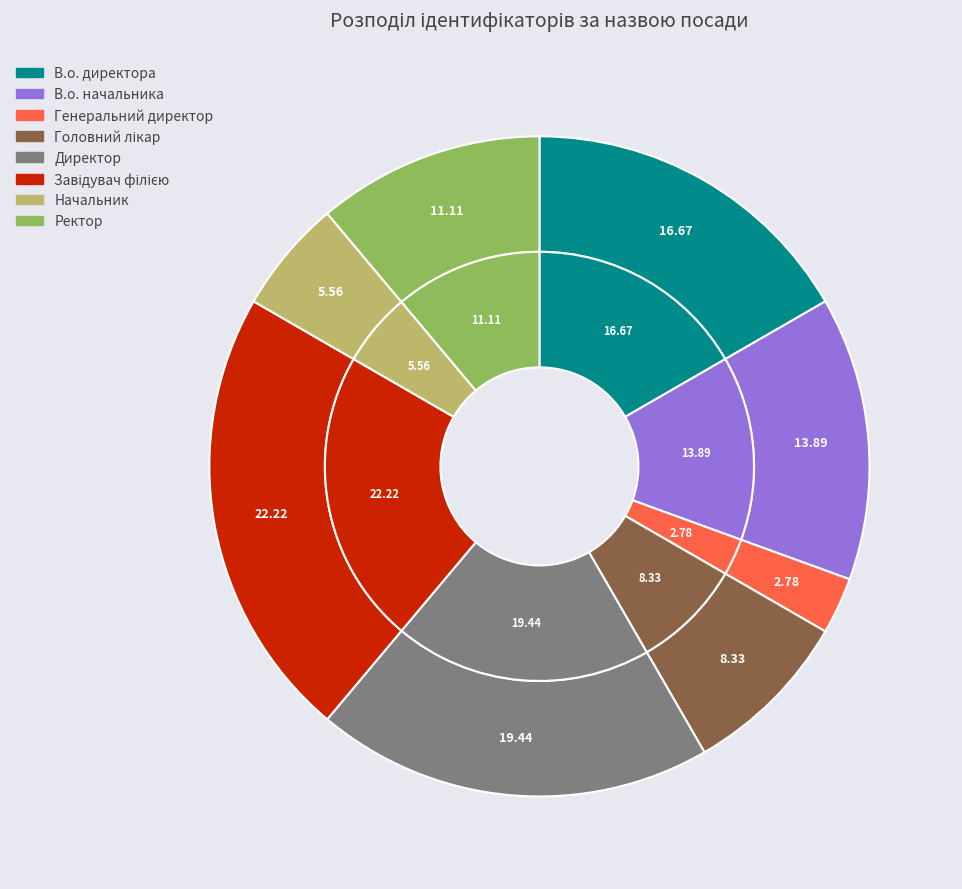

Rank the categories by value from highest to lowest.

Завідувач філією, Директор, В.о. директора, В.о. начальника, Ректор, Головний лікар, Начальник, Генеральний директор